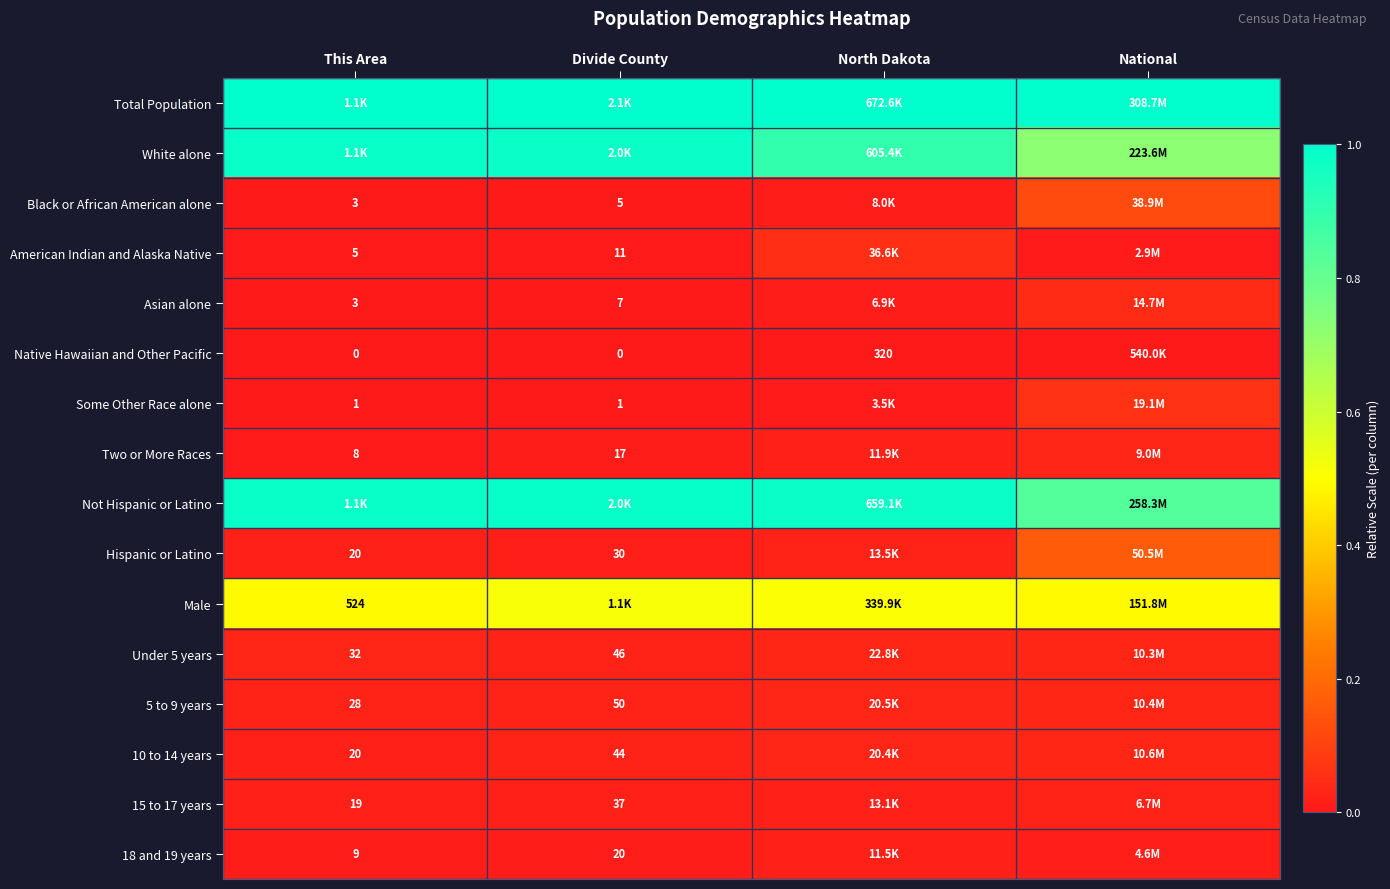

True or false: Native Hawaiian and Other Pacific has a value of 0.0 at Divide County.

True